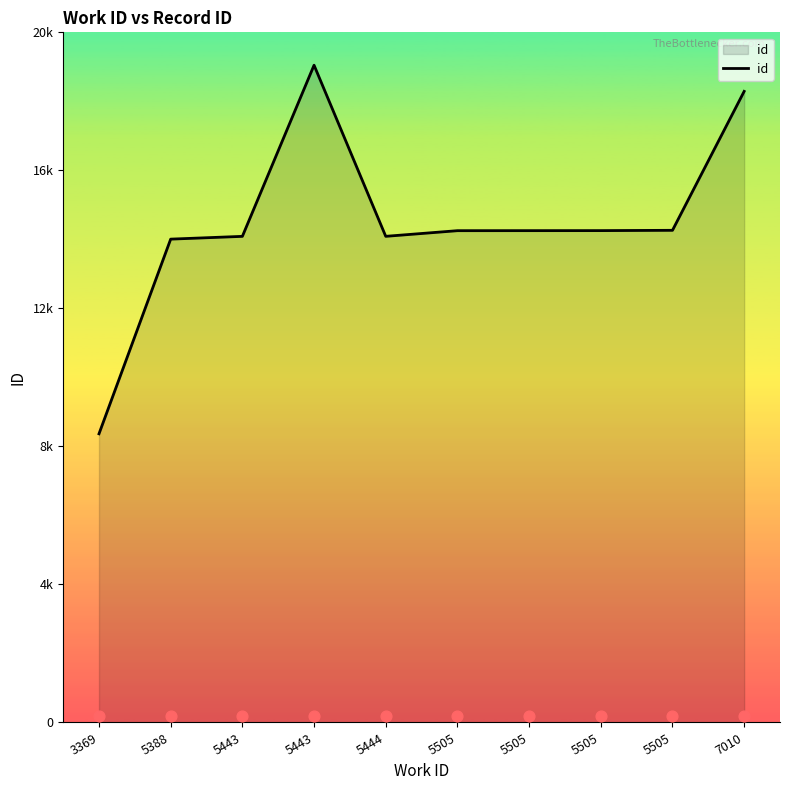

What is the change in value from 5443 to 5505?

+171